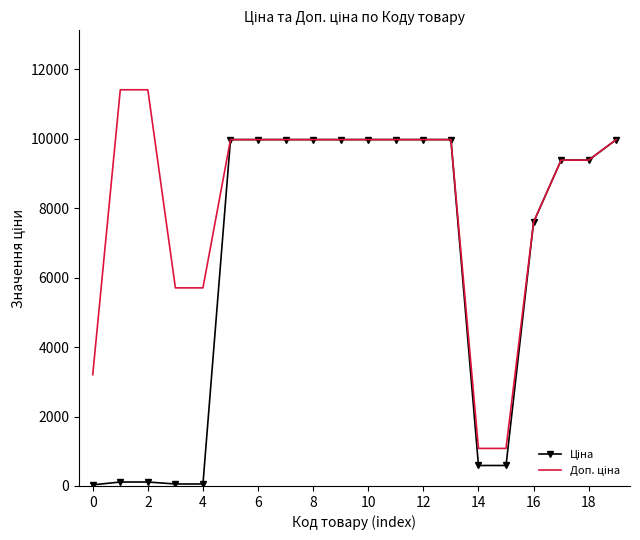

What is the maximum value shown in the chart?

11410.0